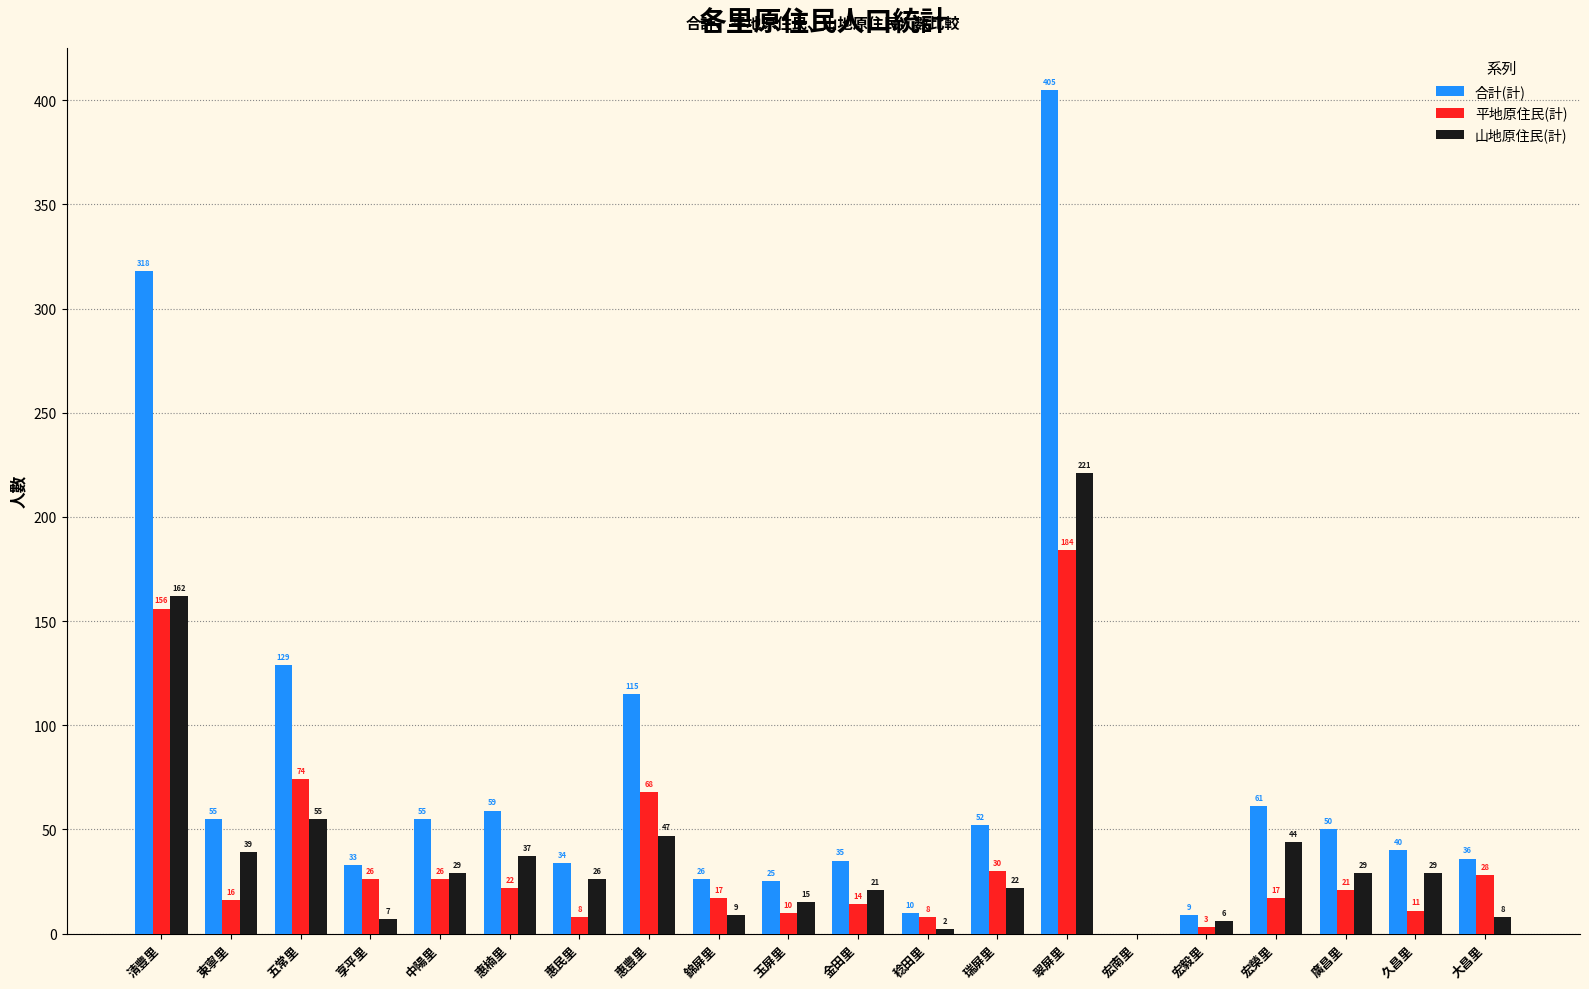

What is the total value across all series at 享平里?

66